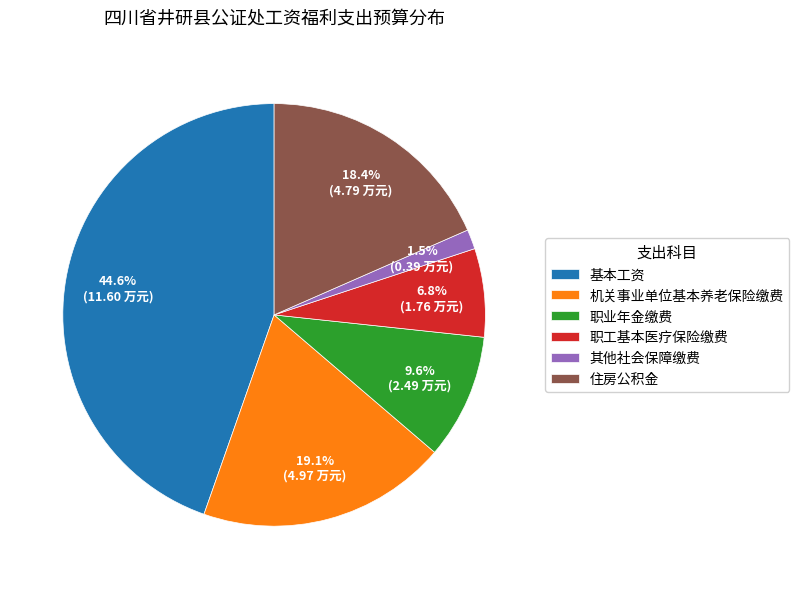

Which has a higher value, 基本工资 or 职工基本医疗保险缴费?

基本工资